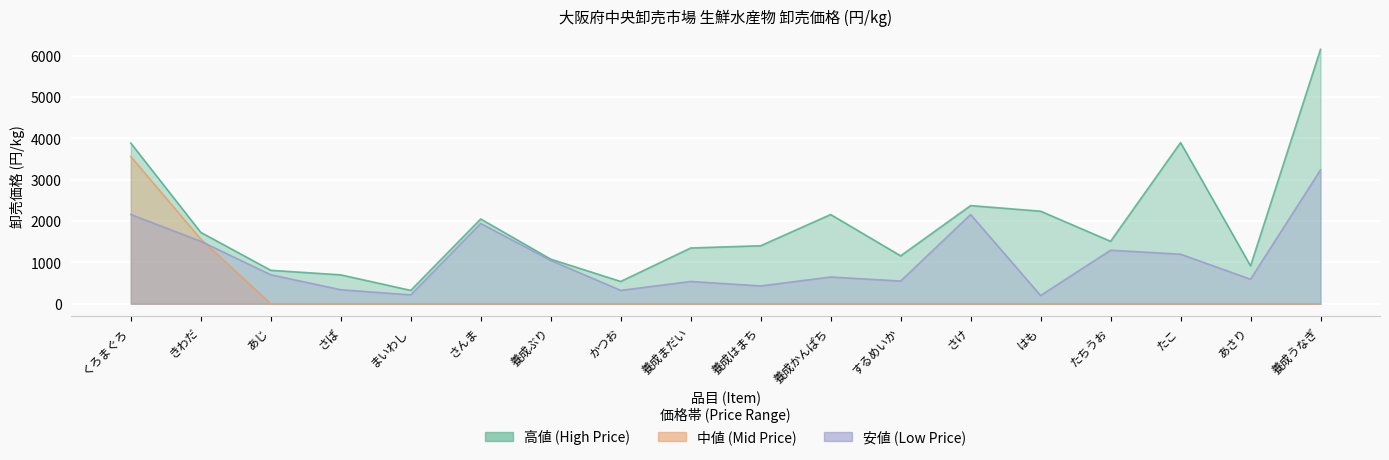

Is the value of 中値 (Mid Price) at さんま greater than the value of 高値 (High Price) at はも?

No